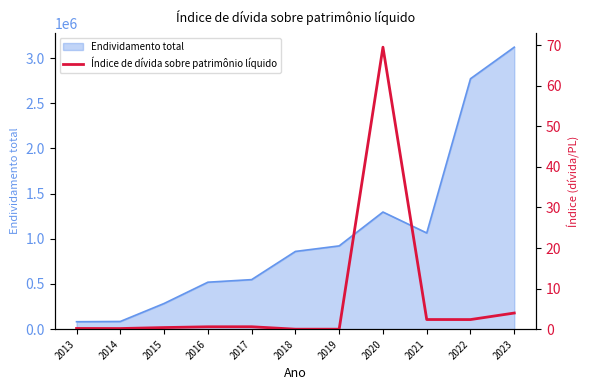

What is the difference between the maximum and minimum values?

69.5